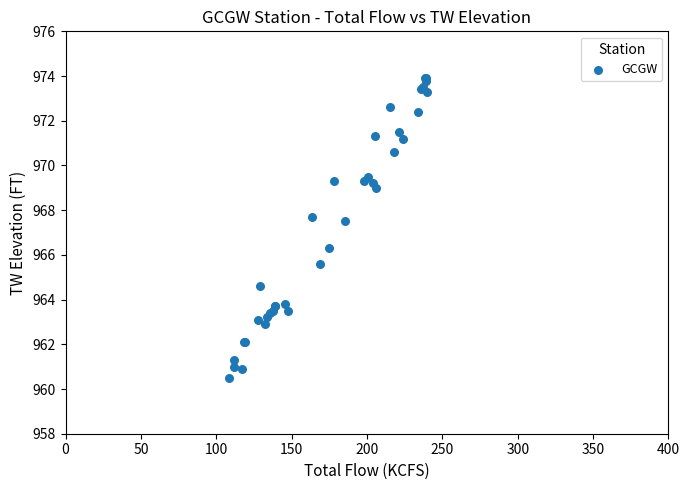

What Y value in the scatter plot is closest to 967?

967.5